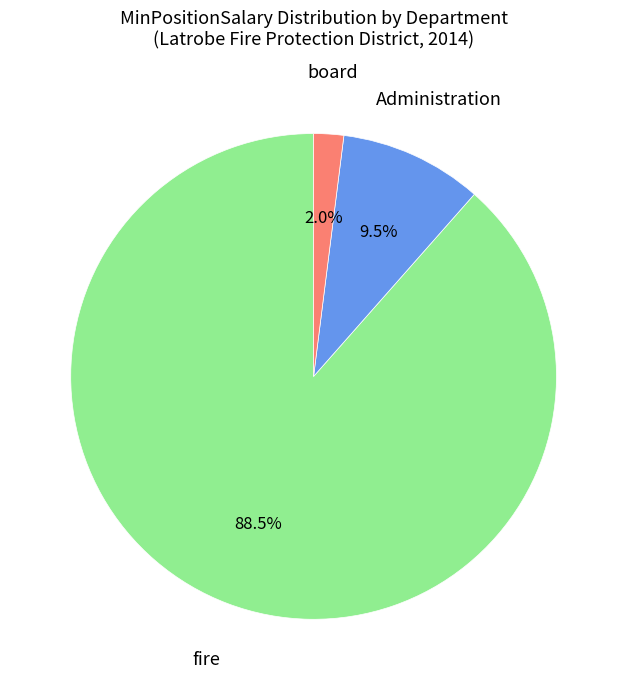

Approximately how many times larger is the value at fire compared to Administration?

9.3